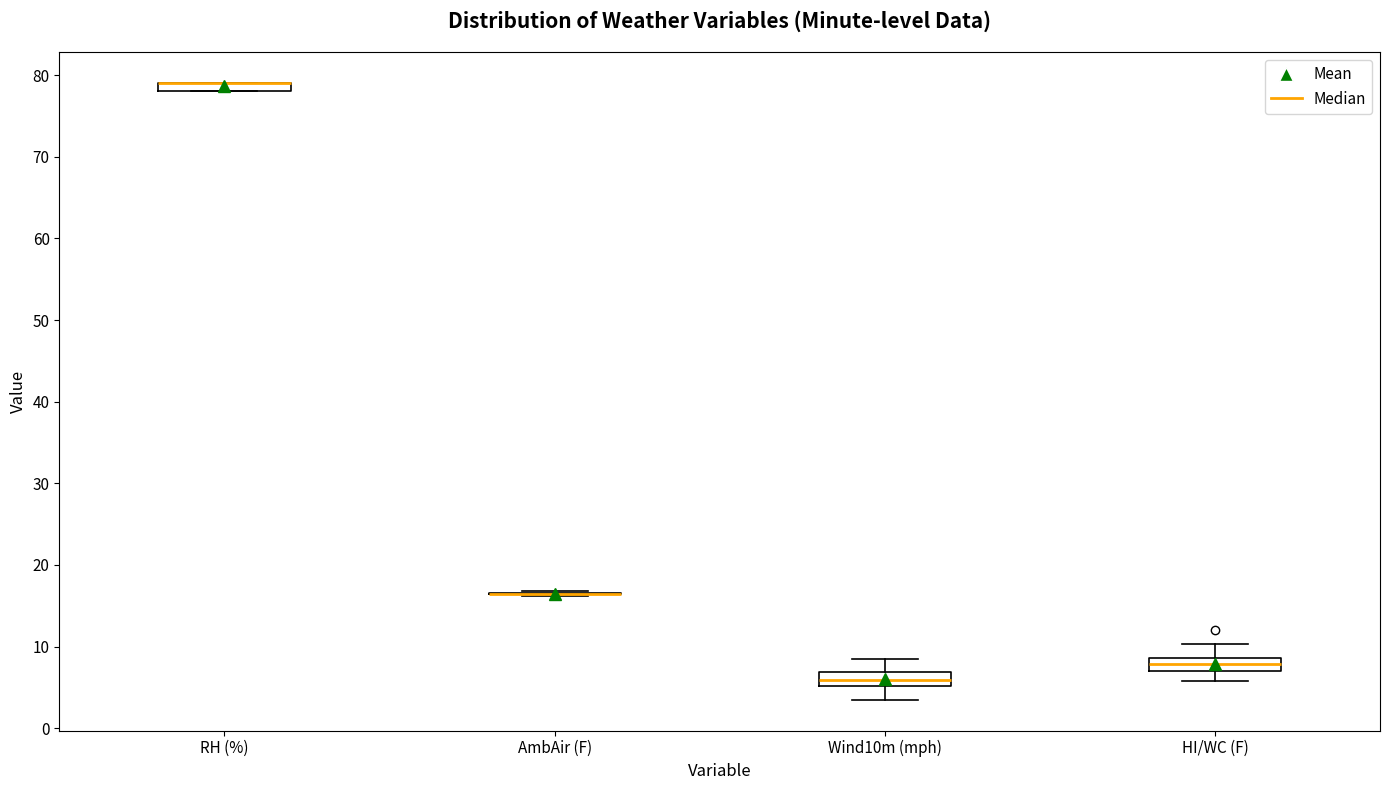

Where is the upper edge of the box for Wind10m (mph) on the y-axis? The values are not printed on the chart, so give them approximately, as read against the axis.

7